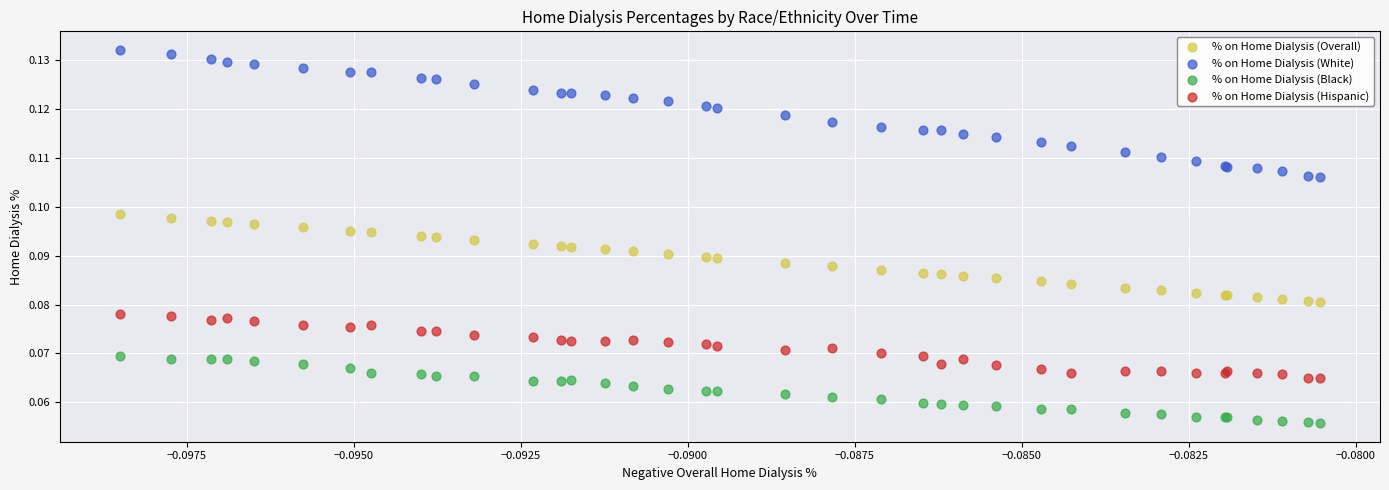

Which series reaches the maximum Y coordinate?

% on Home Dialysis (White)